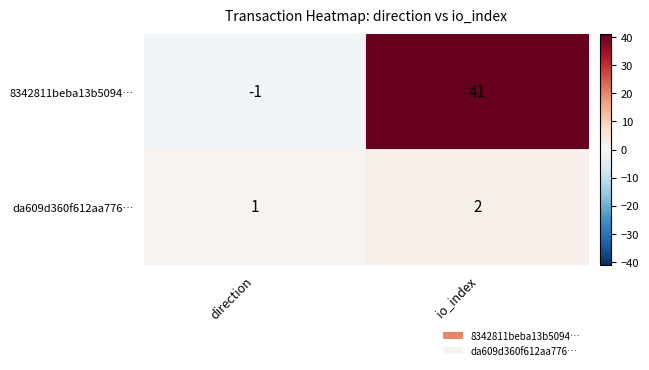

Is it true that da609d360f612aa776… equals 1 at io_index?

False